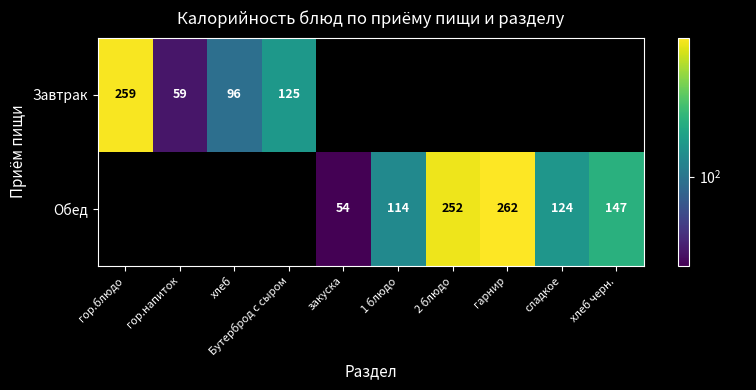

True or false: Обед has a value of 124 at сладкое.

True